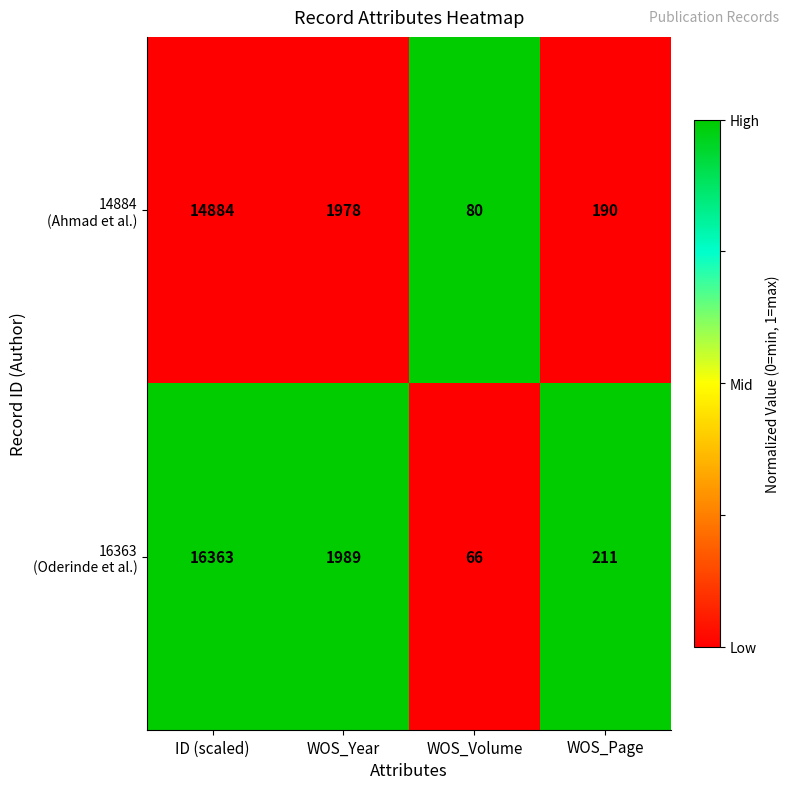

What is the total value across all series at ID (scaled)?

31247